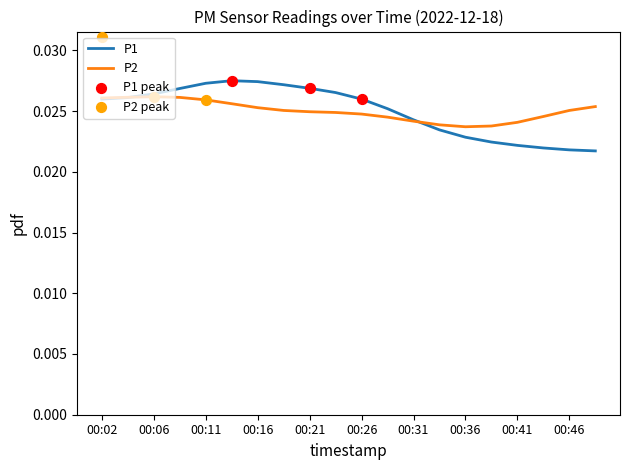

At how many categories does at least one series exceed 0?

20